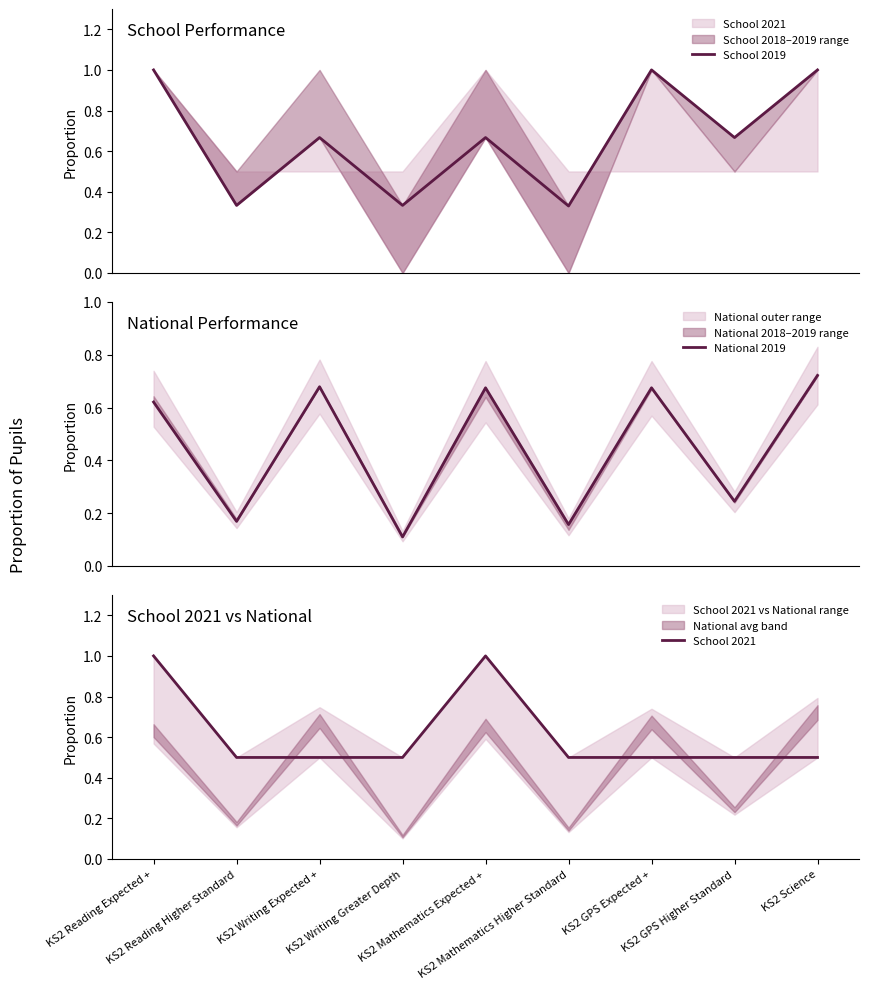

Between which two adjacent categories do School 2021 and School 2019 first intersect?

KS2 Reading Higher Standard and KS2 Writing Expected +